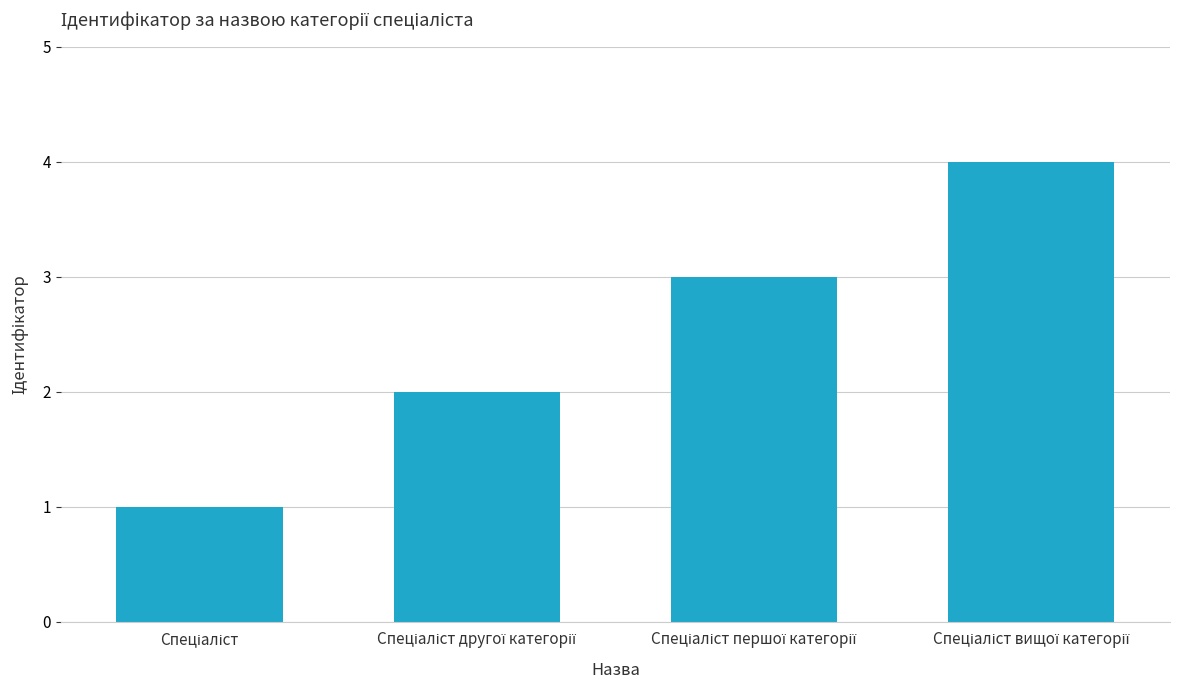

What is the greatest value displayed?

4